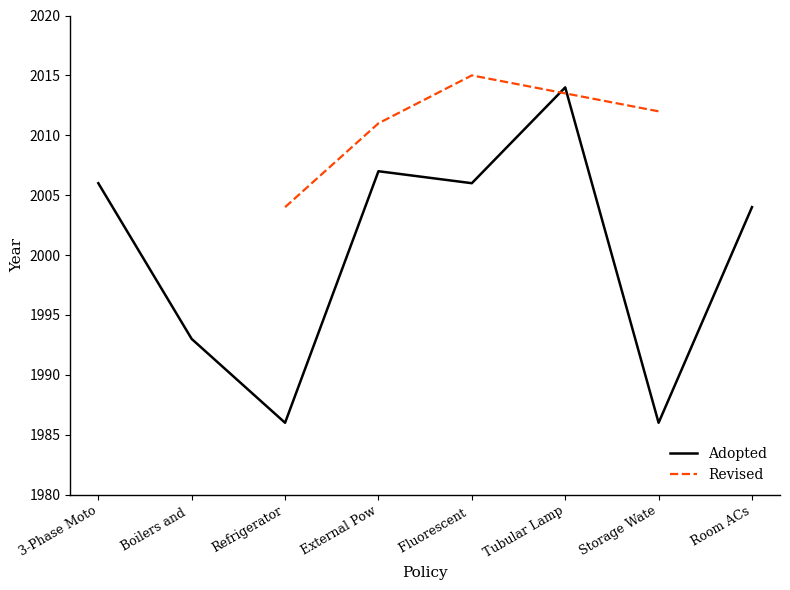

Is it true that Adopted equals 1986 at Refrigerator?

True